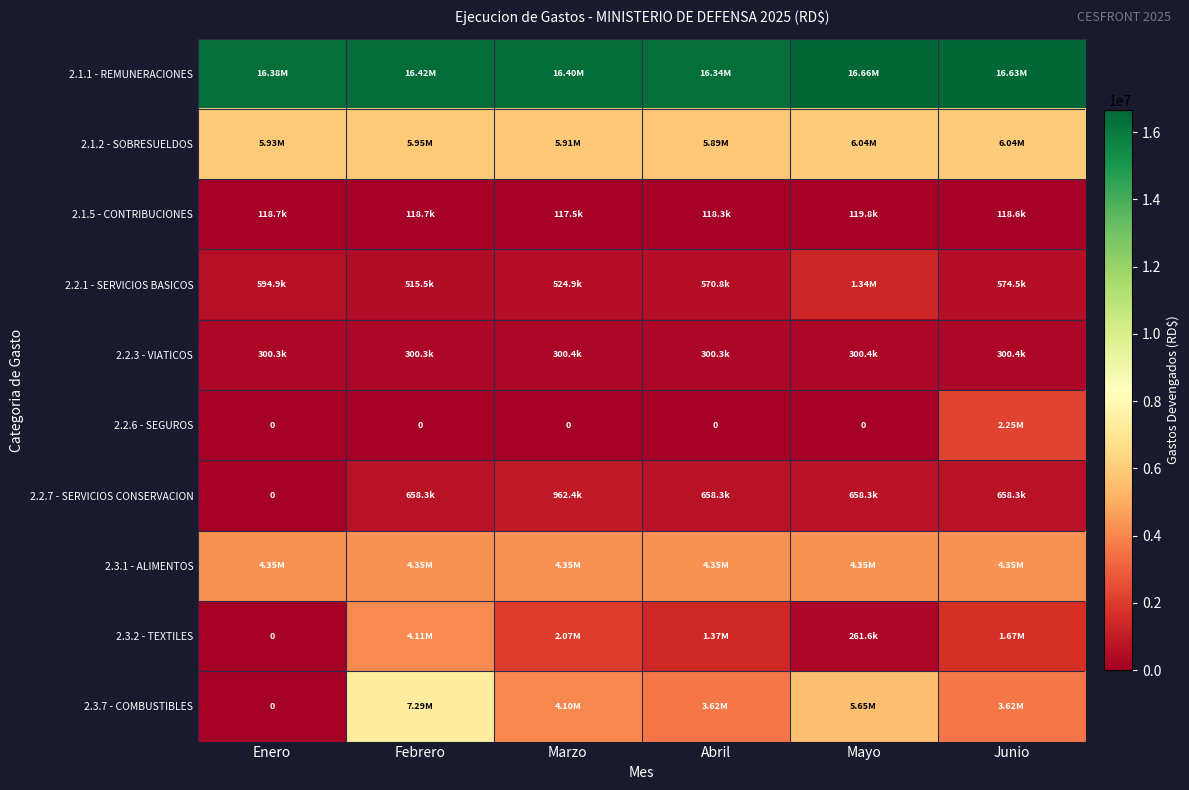

What is the average value of the 2.3.7 - COMBUSTIBLES series?

4047572.2